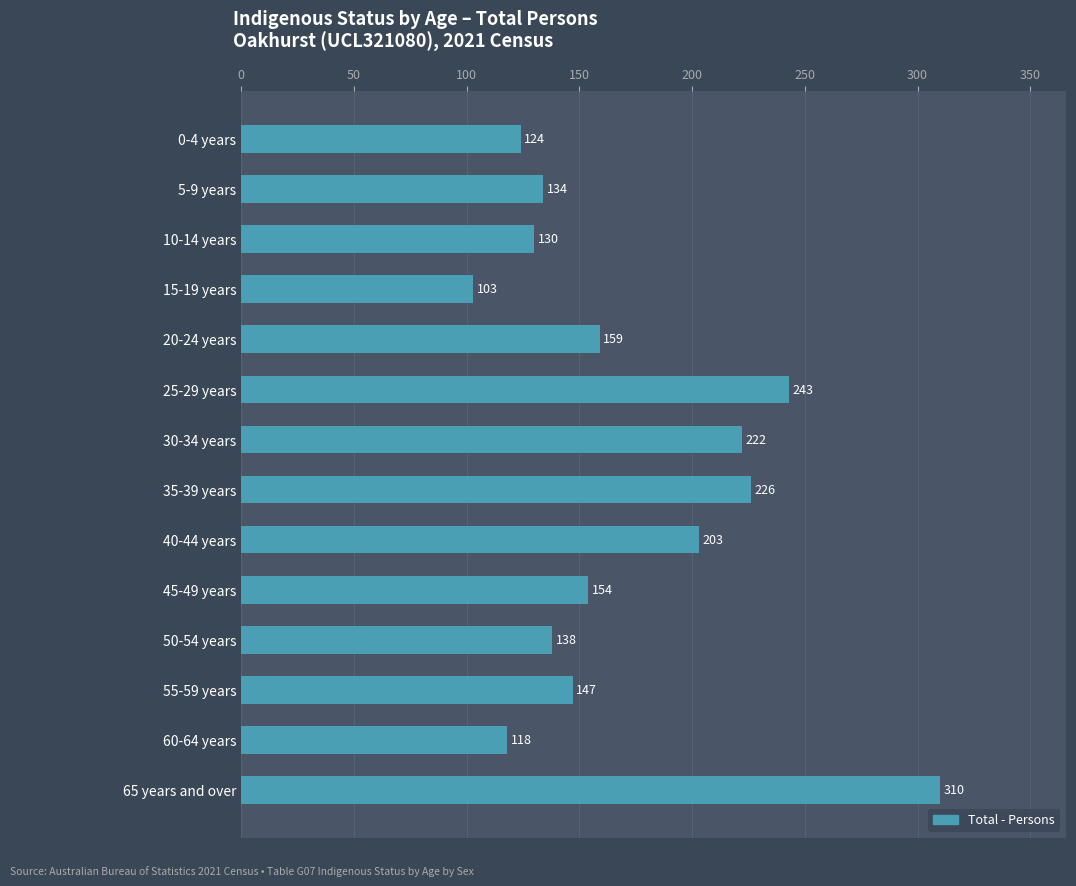

The value at 55-59 years is 201. True or false?

False